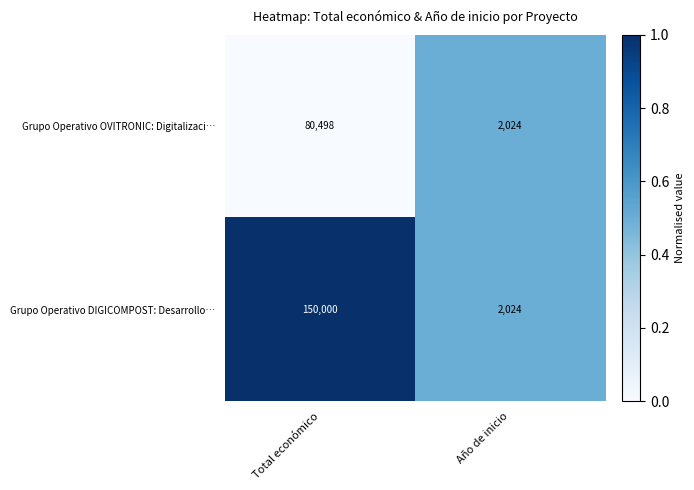

What is the difference between the maximum and minimum values in the Grupo Operativo OVITRONIC: Digitalizaci… series?

78474